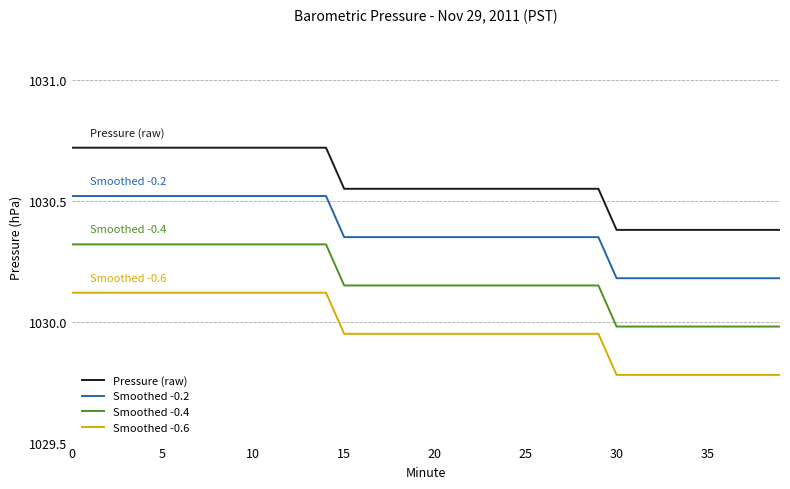

Which series has the largest total across all categories?

Pressure (raw)